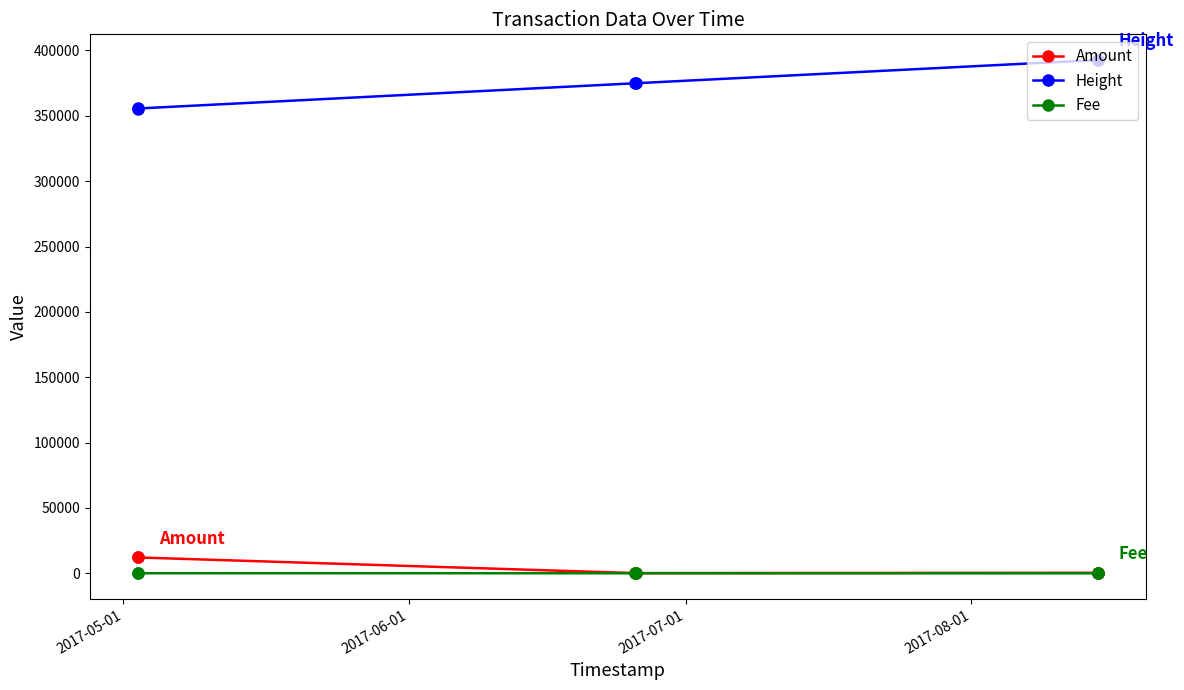

True or false: Height has more than 2 points higher than both neighbors.

False